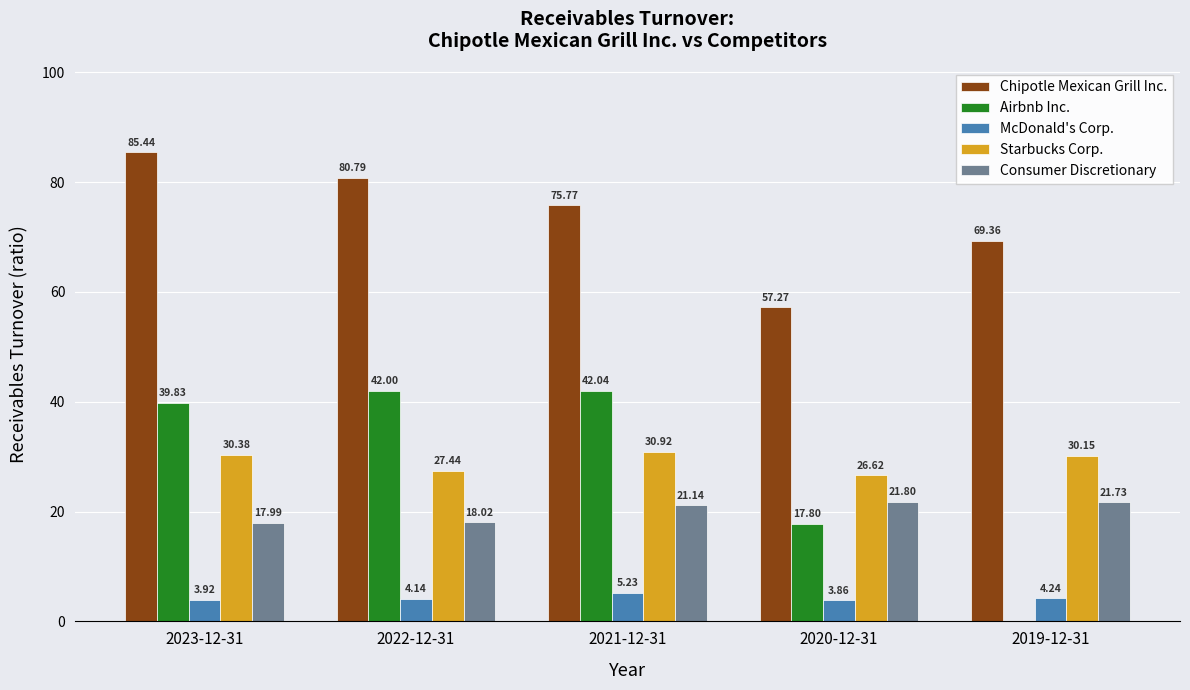

Is the value of Consumer Discretionary at 2021-12-31 greater than the value of Chipotle Mexican Grill Inc. at 2022-12-31?

No